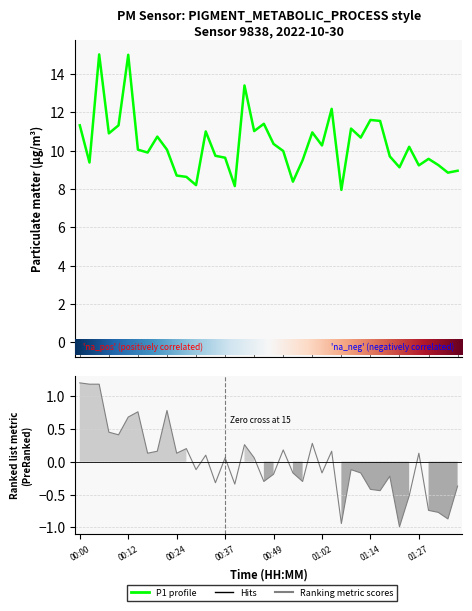

Between 00:39 and 00:22, which is larger?

00:22